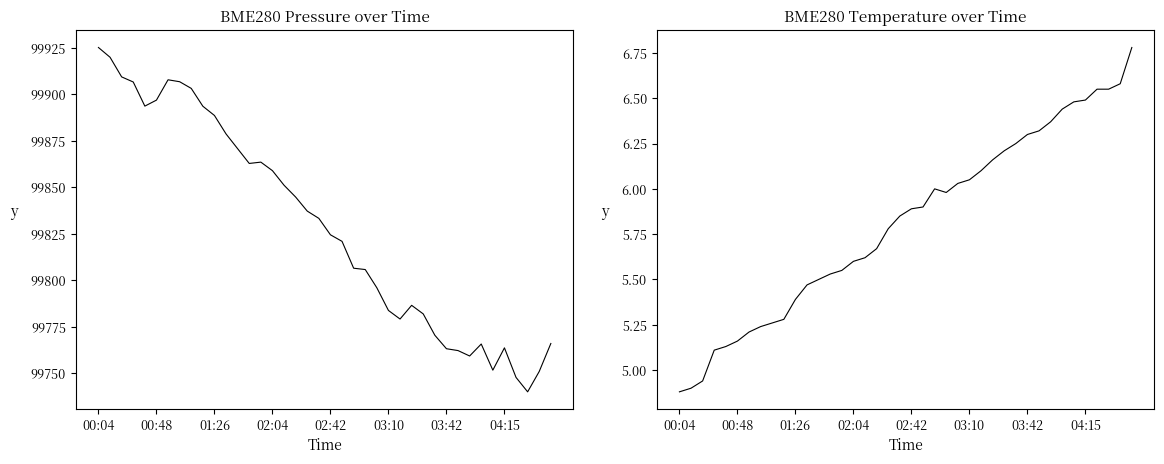

What is the value of the BME280_pressure point at the 5th from the left?

99893.7